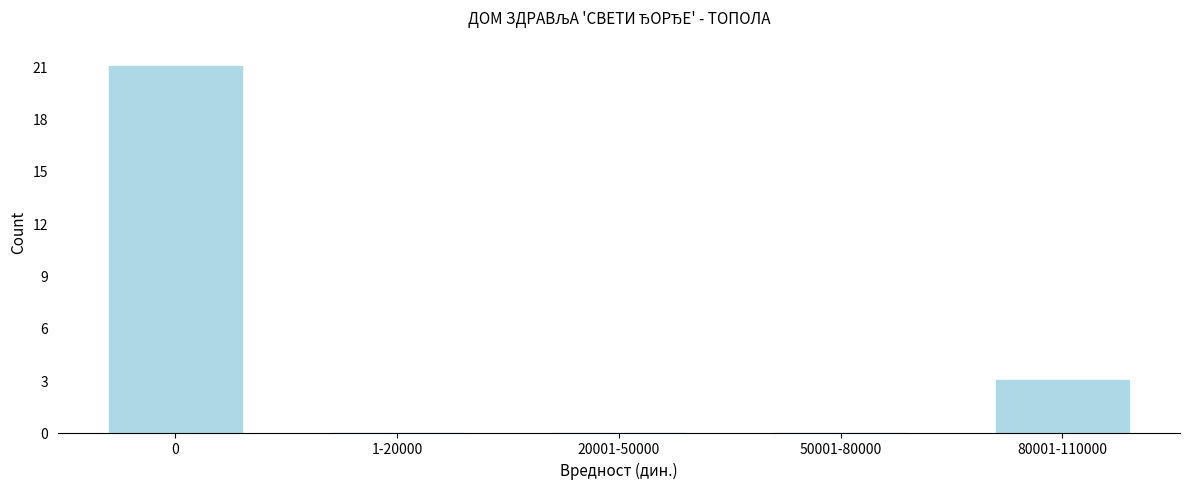

Reading right to left, transcribe all the data shown in this chart.

80001-110000=3	50001-80000=0	20001-50000=0	1-20000=0	0=21